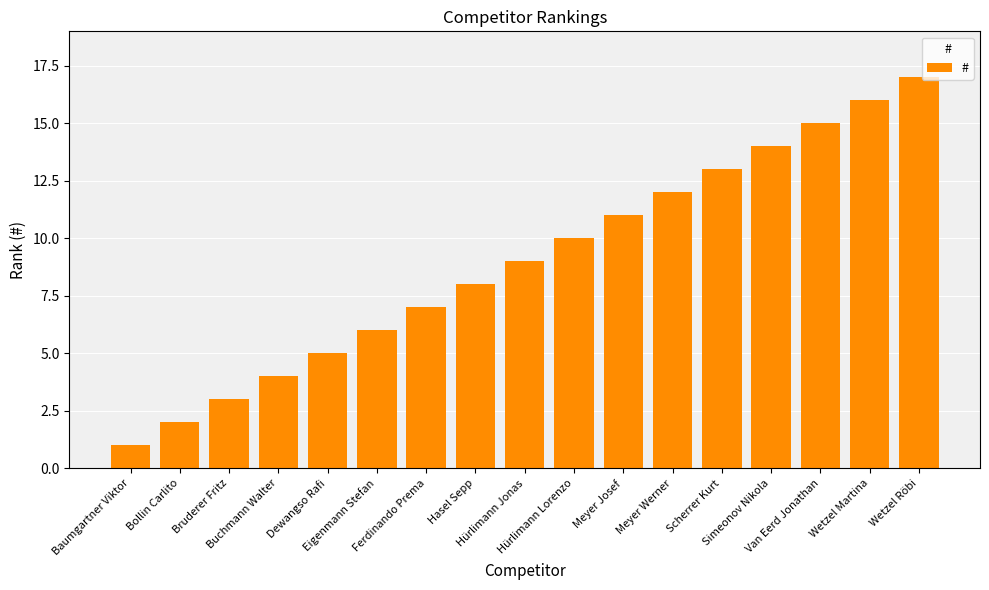

What is the approximate value at Baumgartner Viktor?

1